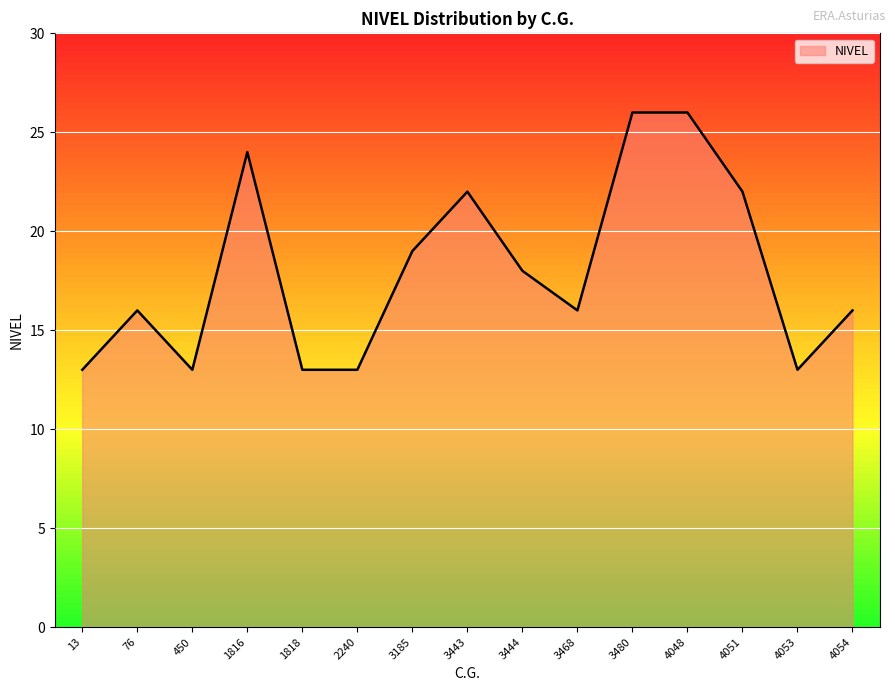

What is the change in value from 13 to 1816?

+11